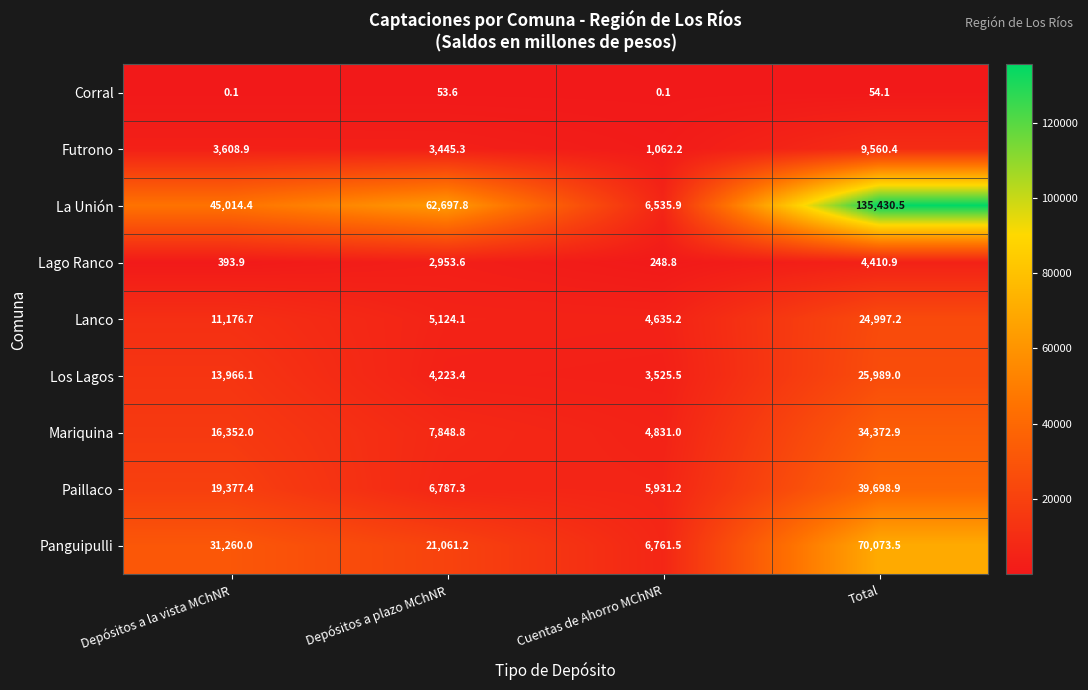

At which category is the sum across all series the highest?

Total